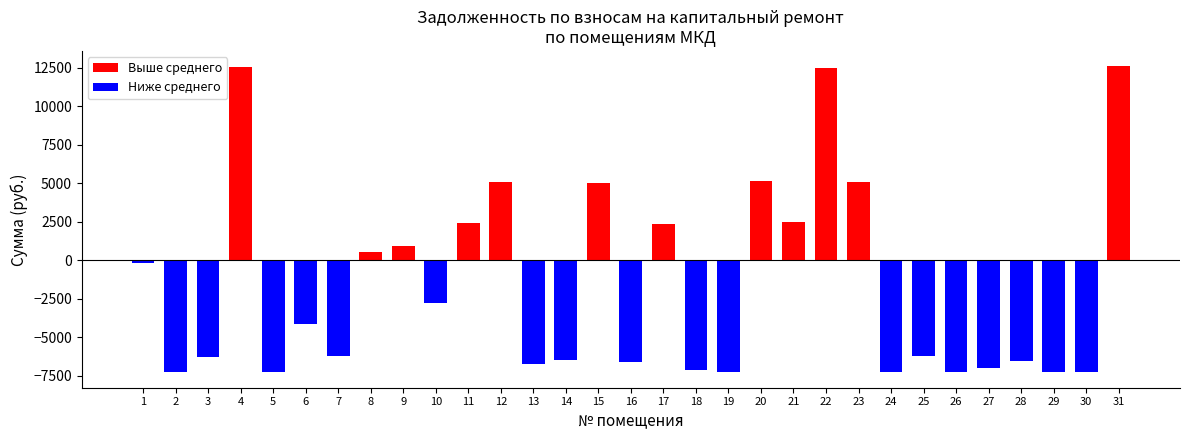

What is the maximum value shown in the chart?

12608.0